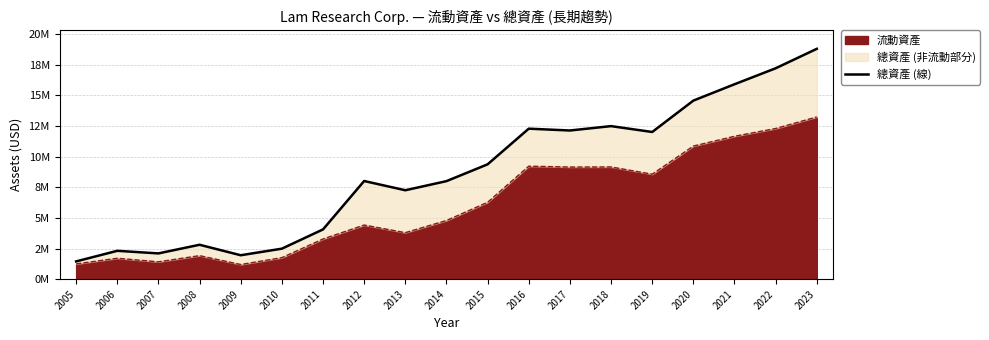

True or false: the data shows 3282722 at 2007.

False